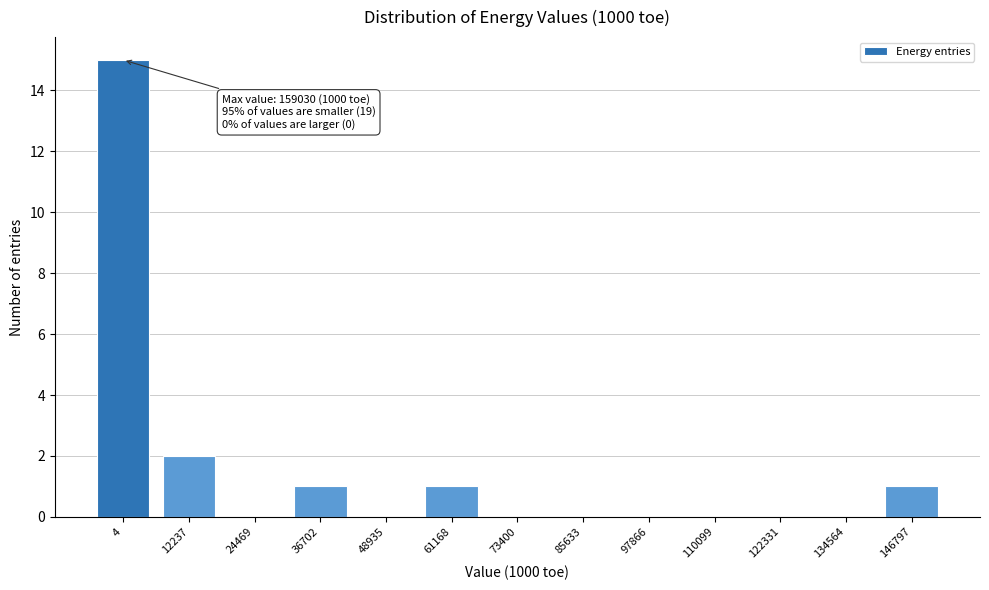

Reading right to left, transcribe all the data shown in this chart.

146797=1	134564=0	122331=0	110099=0	97866=0	85633=0	73400=0	61168=1	48935=0	36702=1	24469=0	12237=2	4=15